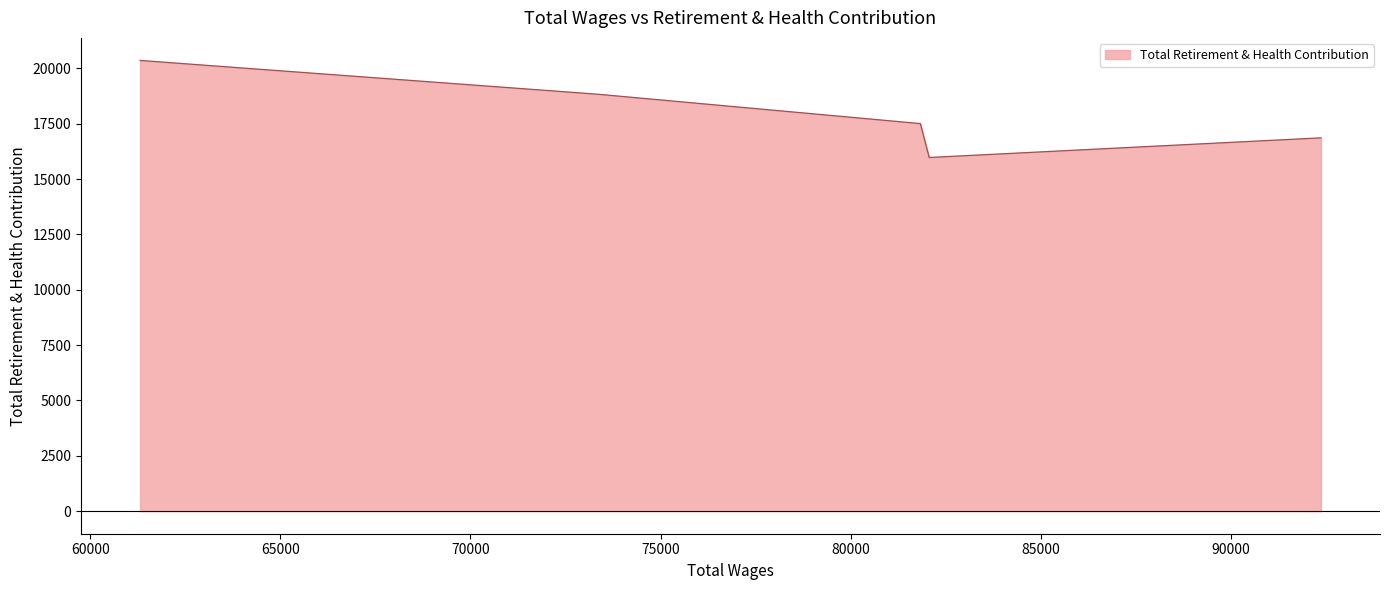

The value at 92362.0 is 16860. True or false?

True